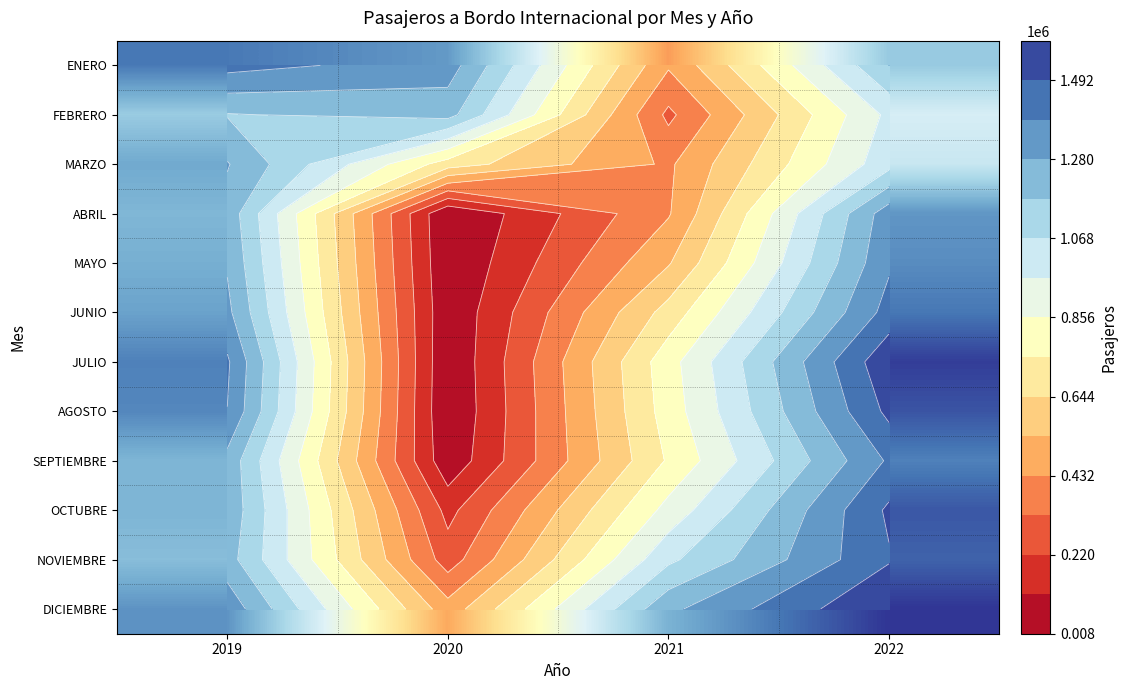

The value of DICIEMBRE at 2019 is 1351795. True or false?

True